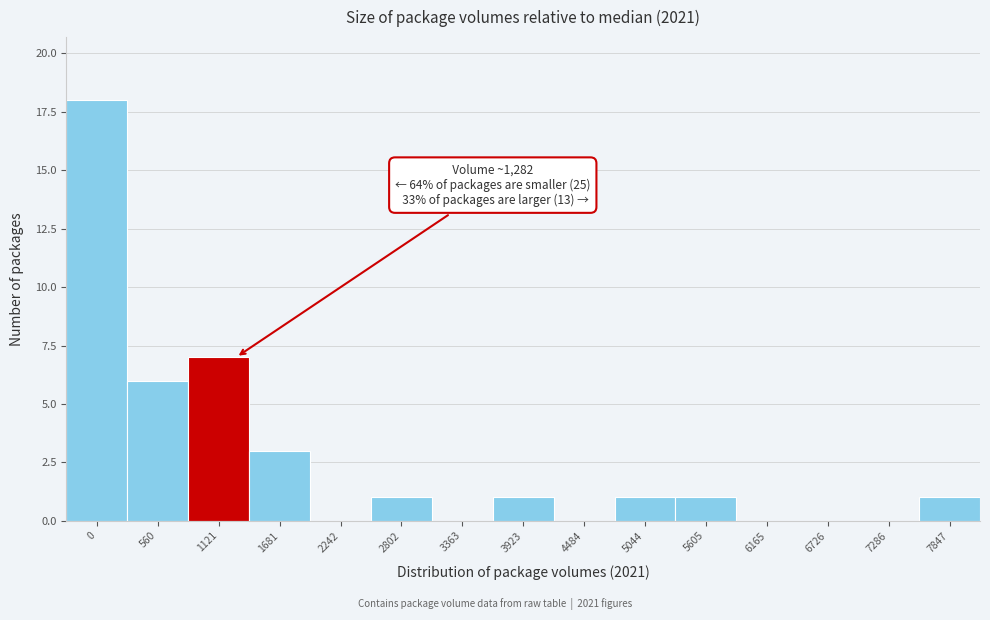

Reading left to right, list all the values displayed in this chart.

0=18	560=6	1121=7	1681=3	2242=0	2802=1	3363=0	3923=1	4484=0	5044=1	5605=1	6165=0	6726=0	7286=0	7847=1